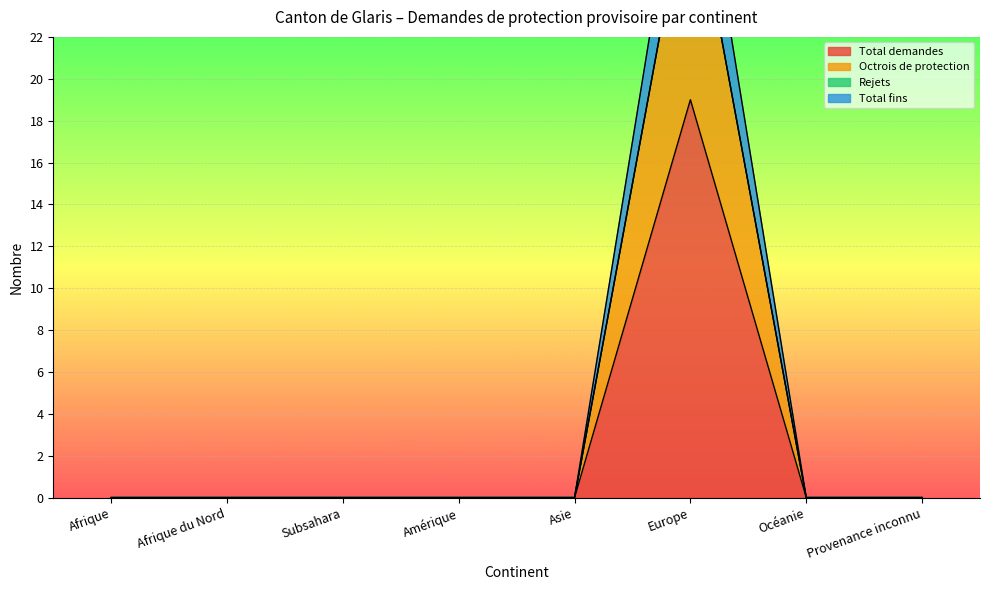

True or false: Octrois de protection and Total fins cross at least once.

False